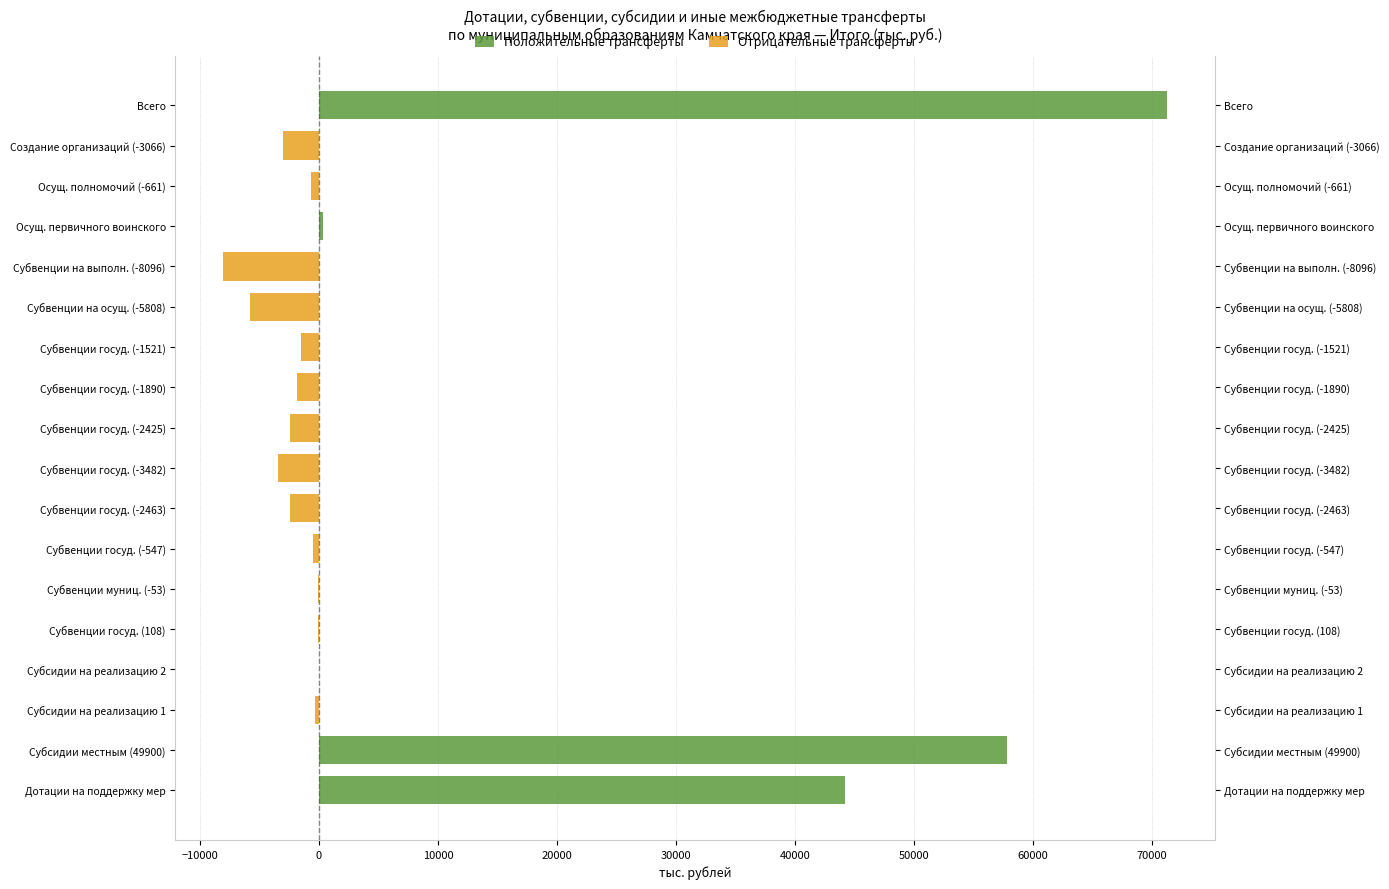

At how many categories does at least one series exceed 40406?

3